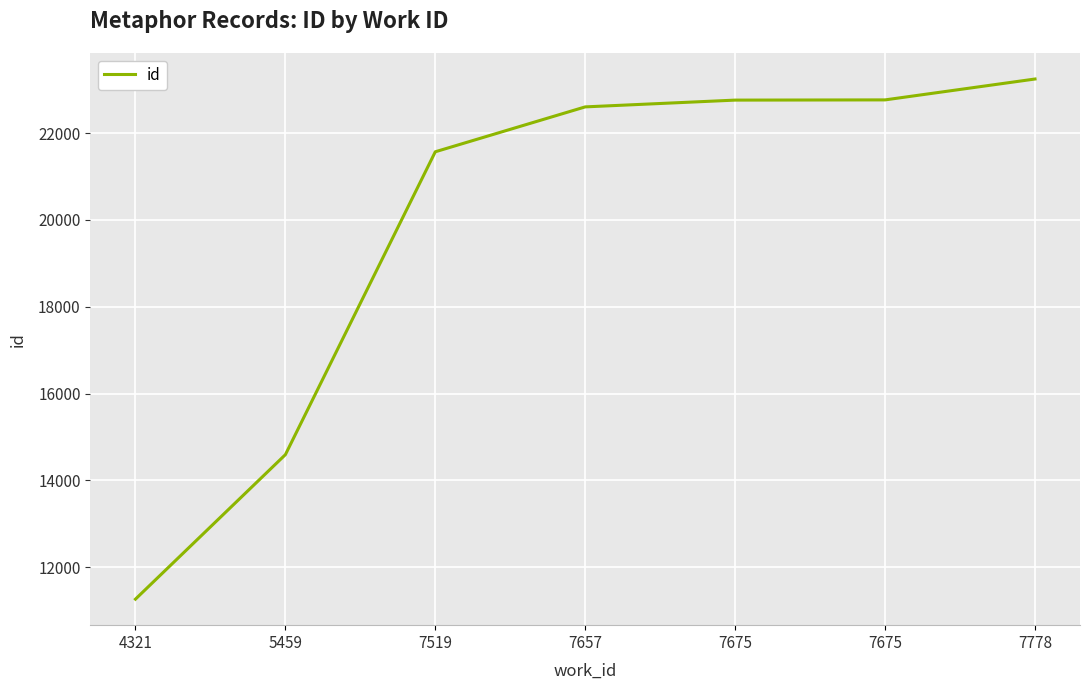

Rank the categories by value from highest to lowest.

7778, 7675, 7675, 7657, 7519, 5459, 4321